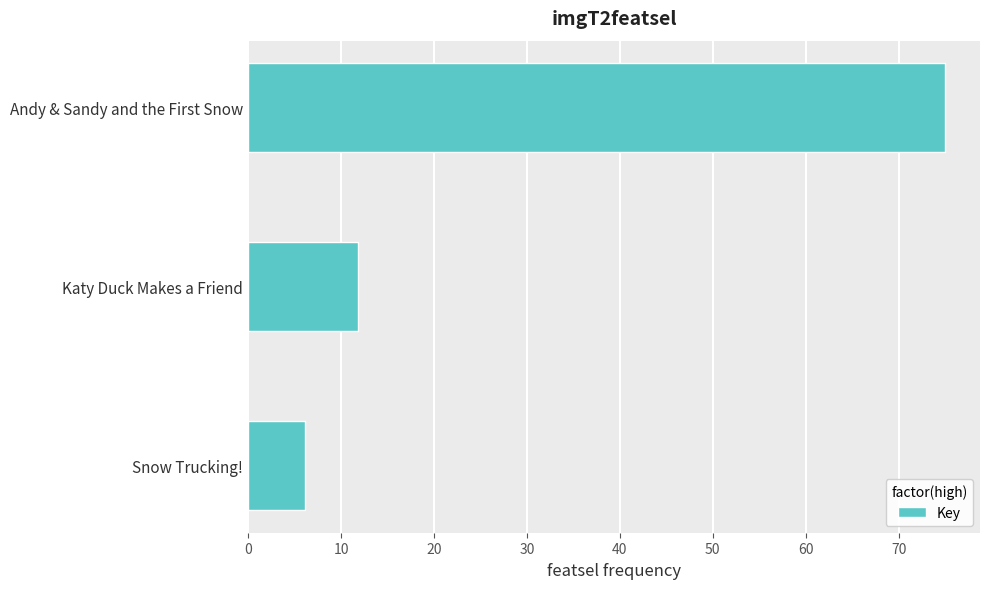

What is the difference between the maximum and minimum values?

68.9